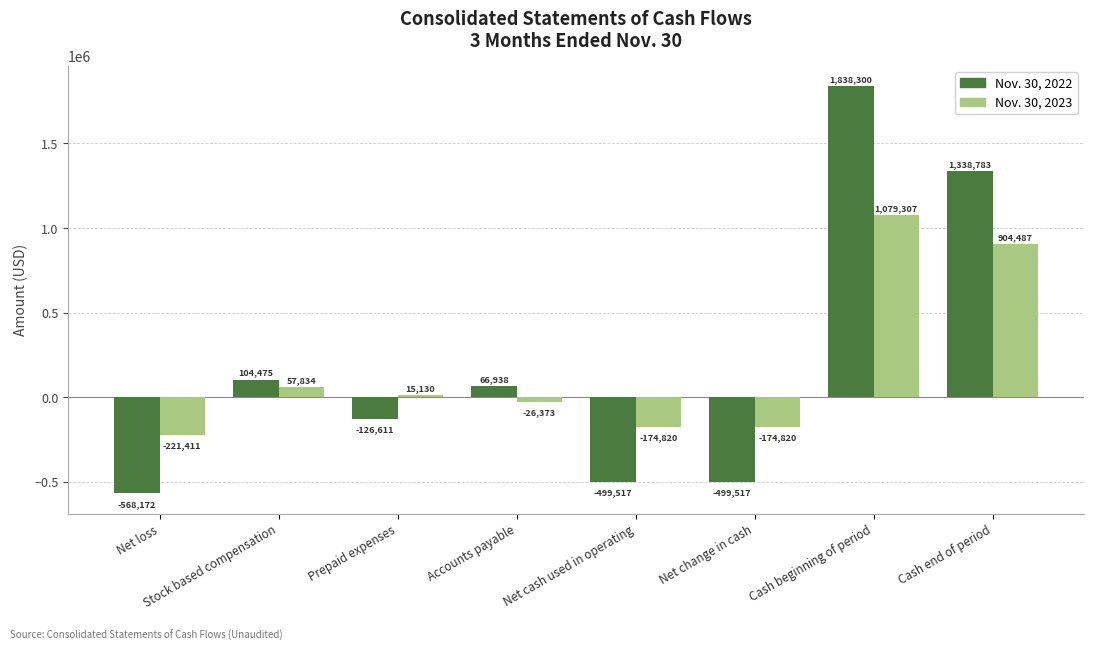

What is the lowest value of the Nov. 30, 2022 series?

-568172